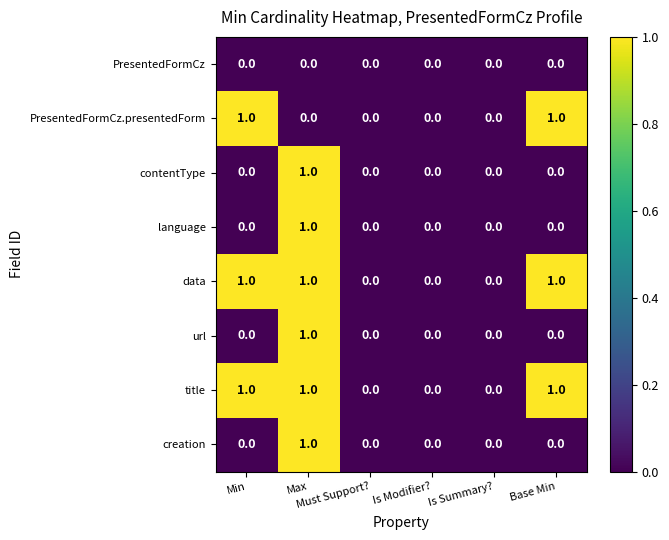

Count the language values in the range 0 to 1.

6